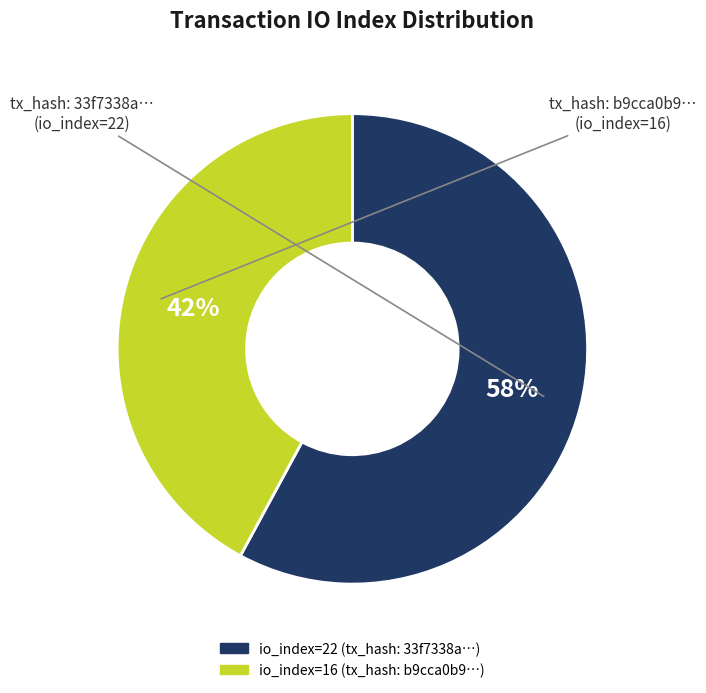

To the nearest percent, what is the difference between the largest and smallest slice percentages?

16%